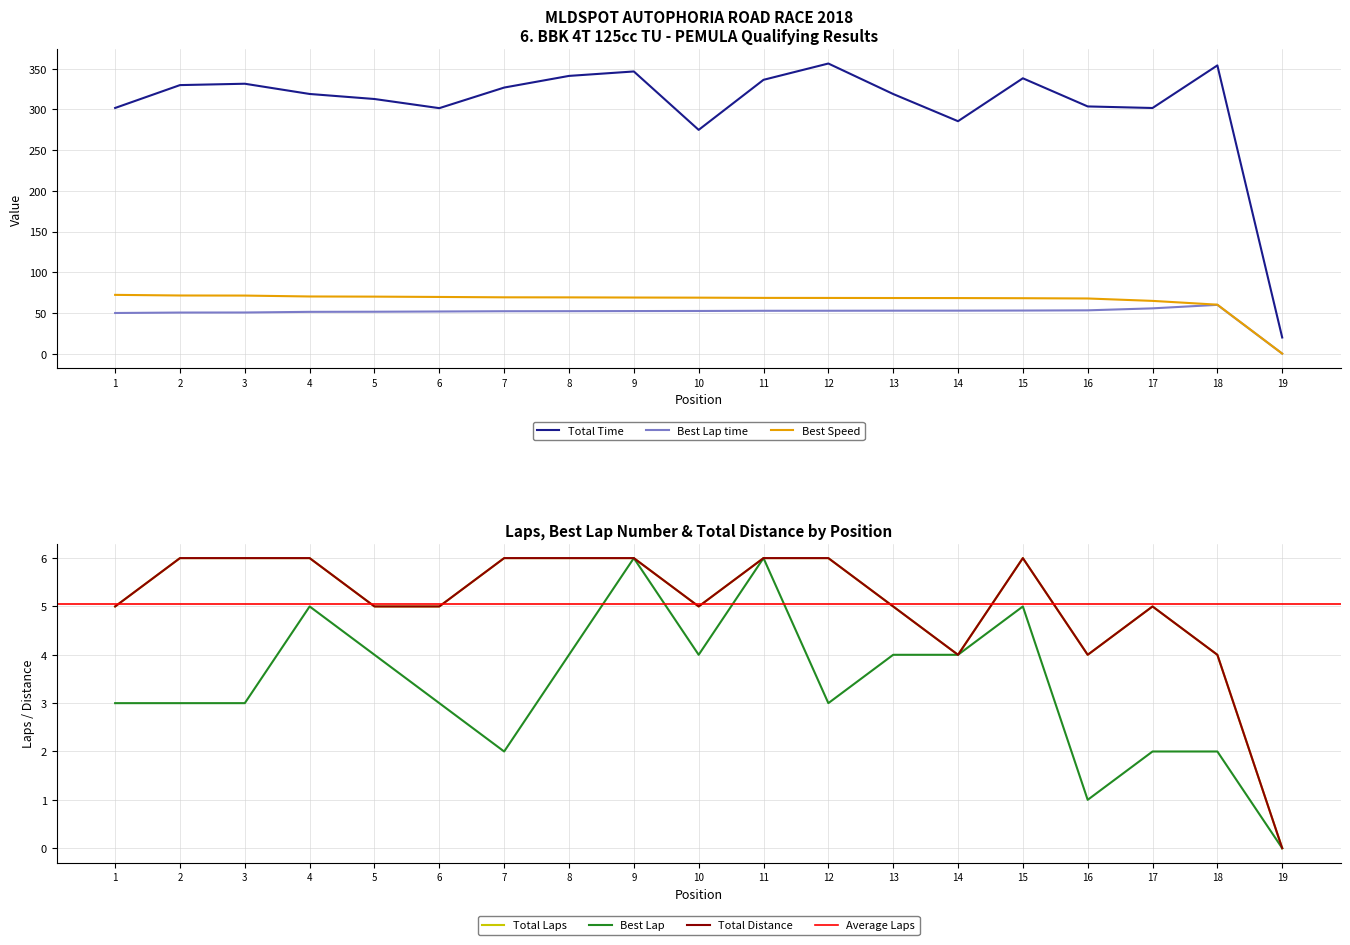

True or false: Best Speed and Total Time cross at least once.

False